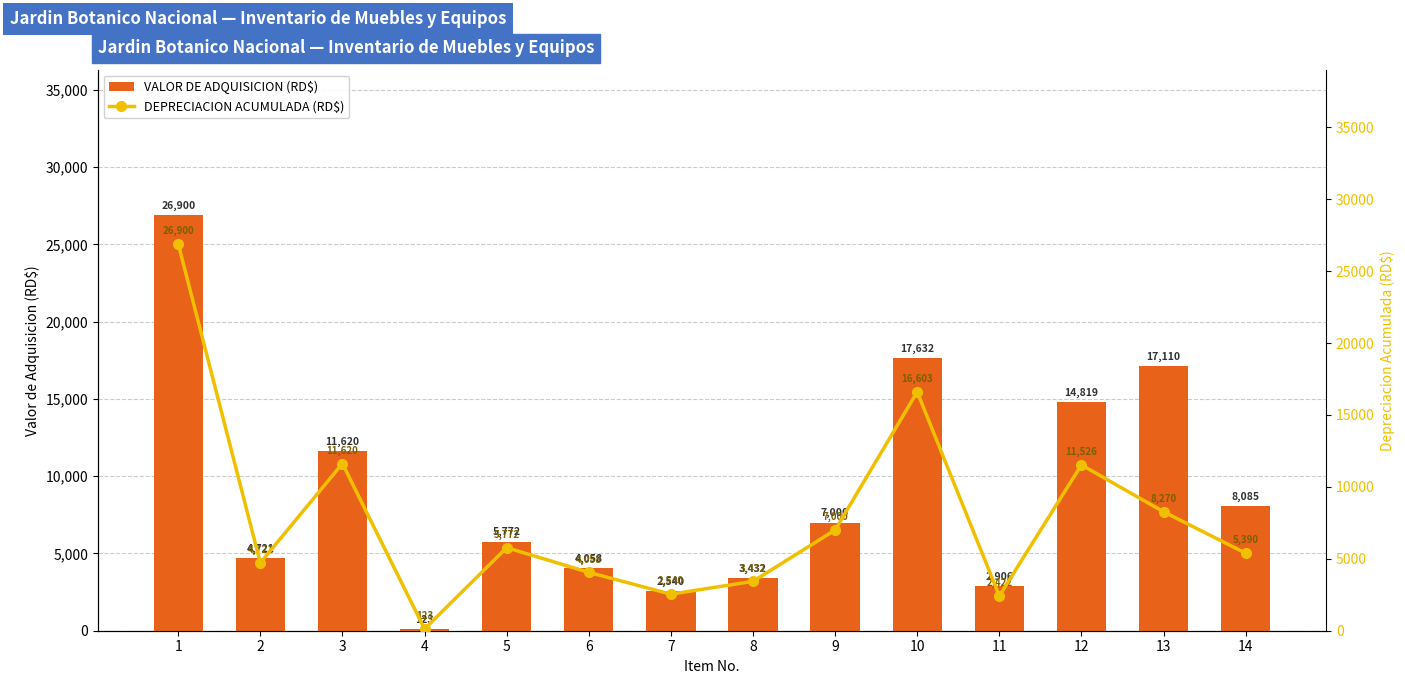

At which category is the sum across all series the highest?

1